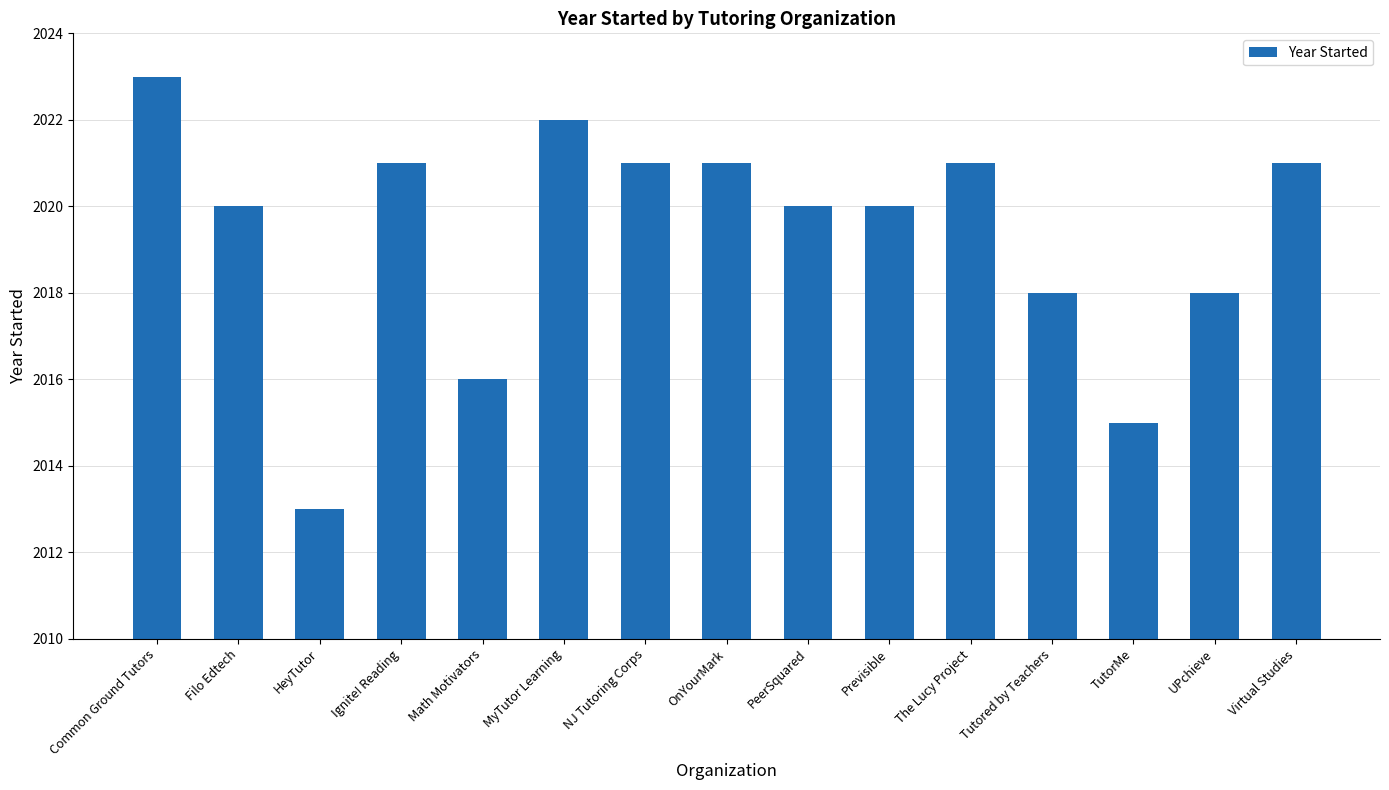

What is the average value?

2019